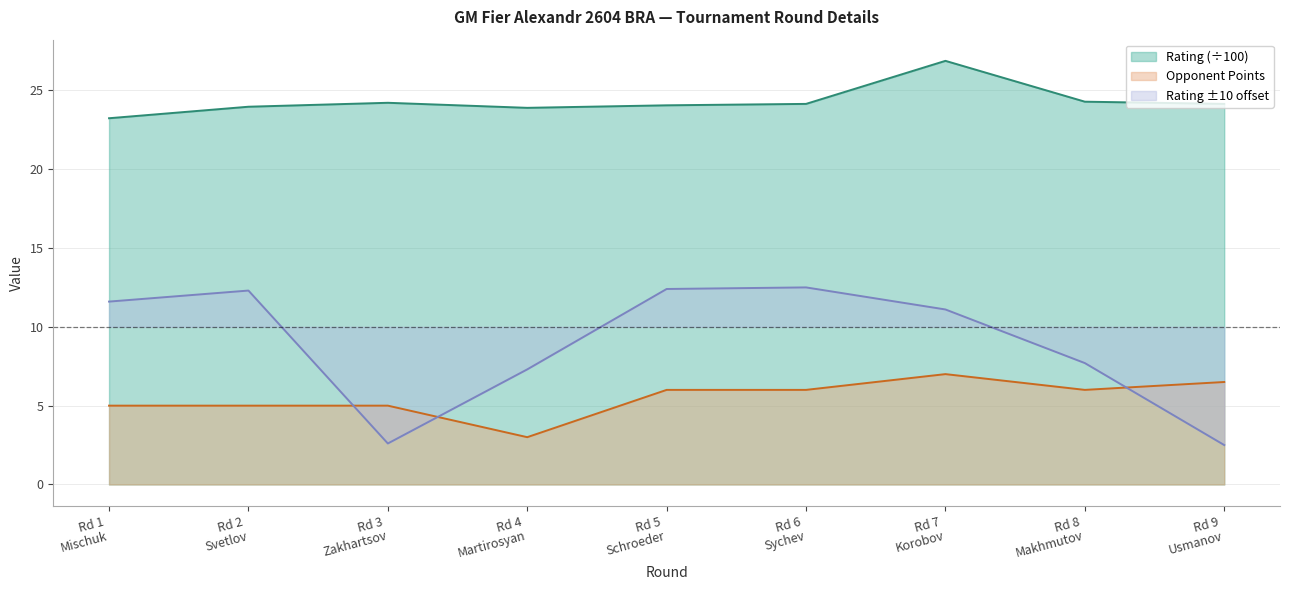

Which series has the largest range (max minus min)?

Rating ±10 offset